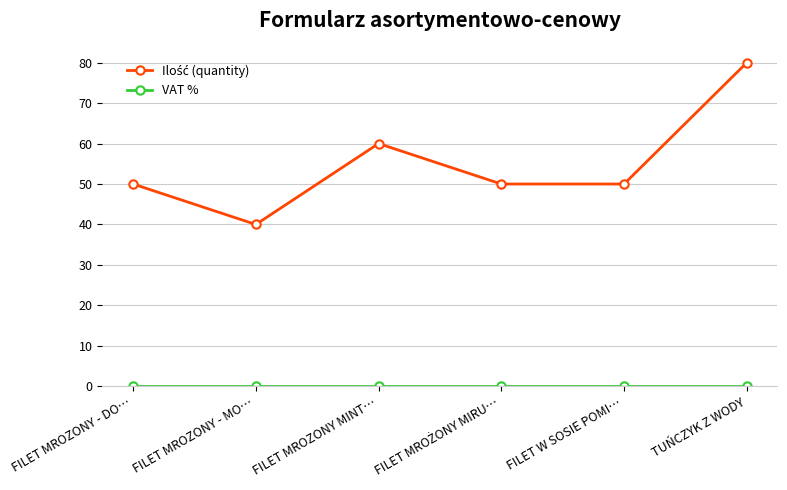

What is the total value across all series at FILET MROZONY - MO…?

40